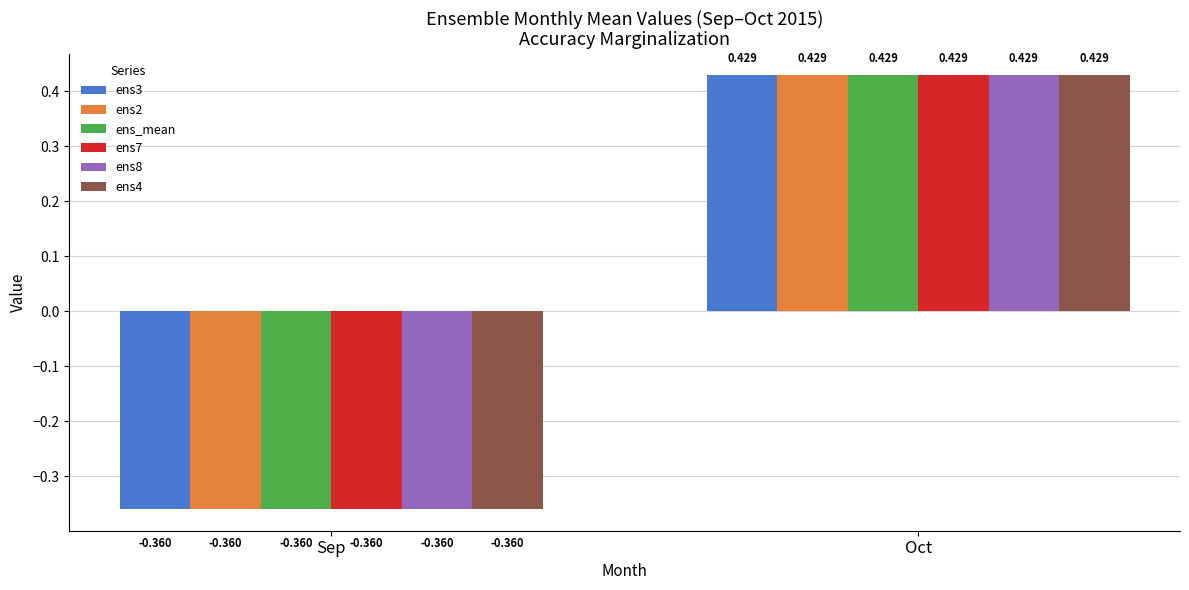

Count the number of data series in this chart.

6